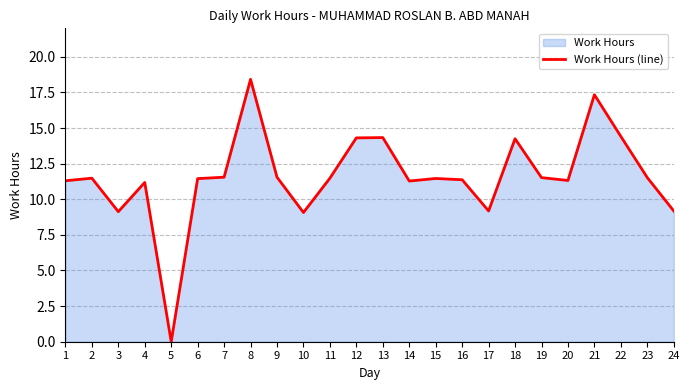

List the labels in order of value, largest first.

8, 21, 22, 13, 12, 18, 7, 9, 19, 23, 2, 11, 15, 6, 16, 20, 1, 14, 4, 17, 24, 3, 10, 5